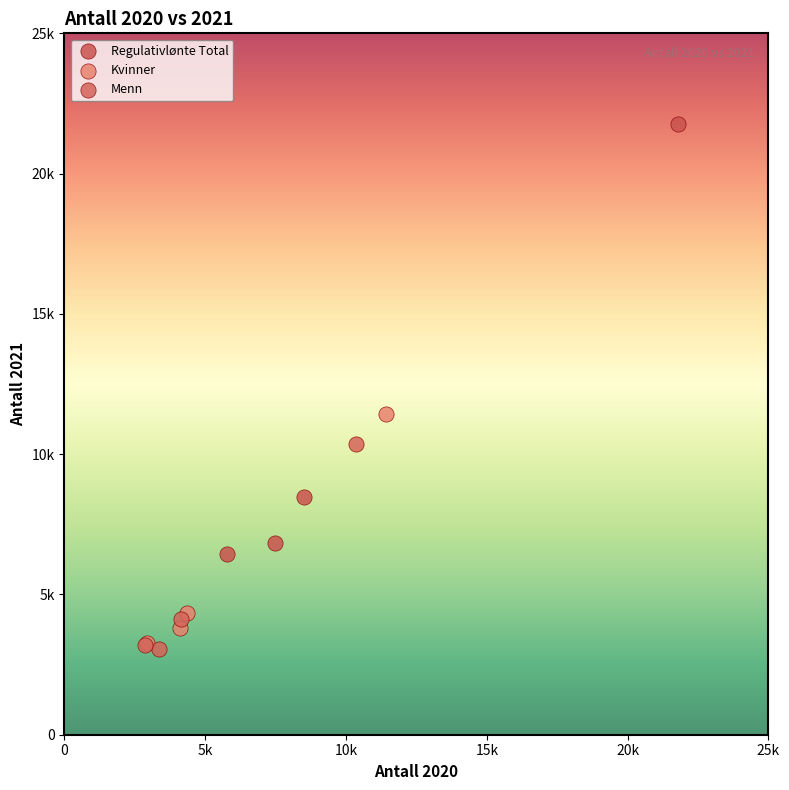

Which series reaches the minimum Y coordinate?

Menn